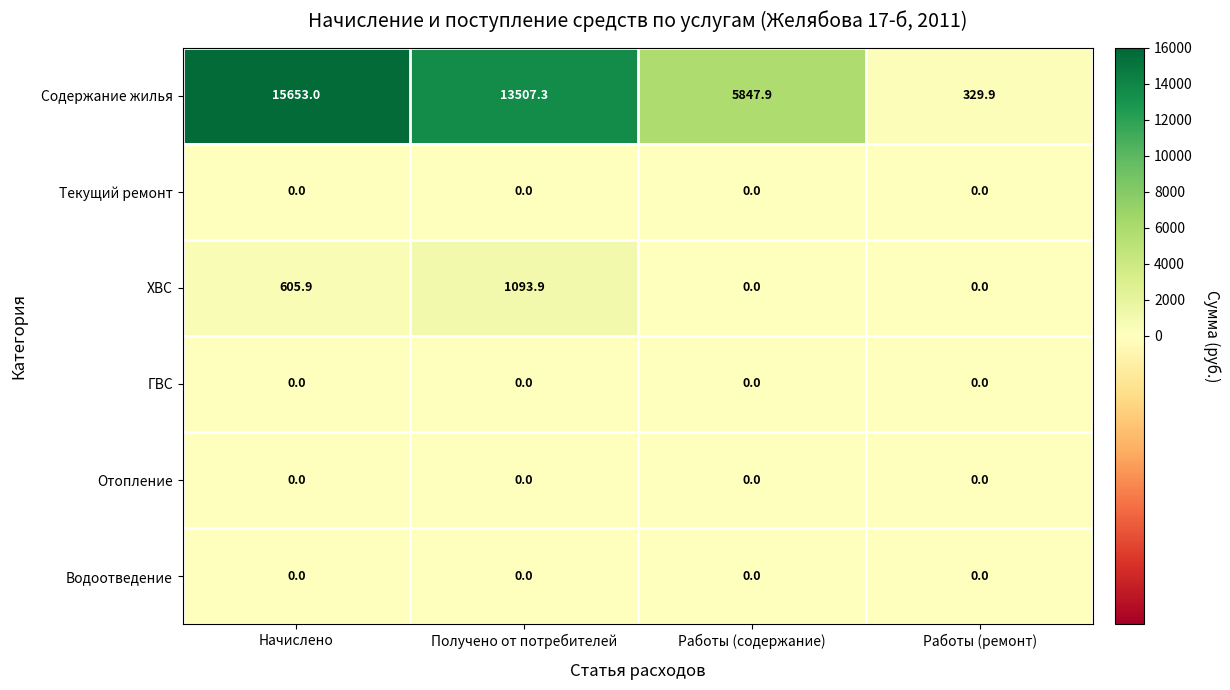

Reading left to right, extract all data points from this chart.

Содержание жилья: 15653.0	13507.3	5847.9	329.9
Текущий ремонт: 0.0	0.0	0.0	0.0
ХВС: 605.9	1093.9	0.0	0.0
ГВС: 0.0	0.0	0.0	0.0
Отопление: 0.0	0.0	0.0	0.0
Водоотведение: 0.0	0.0	0.0	0.0